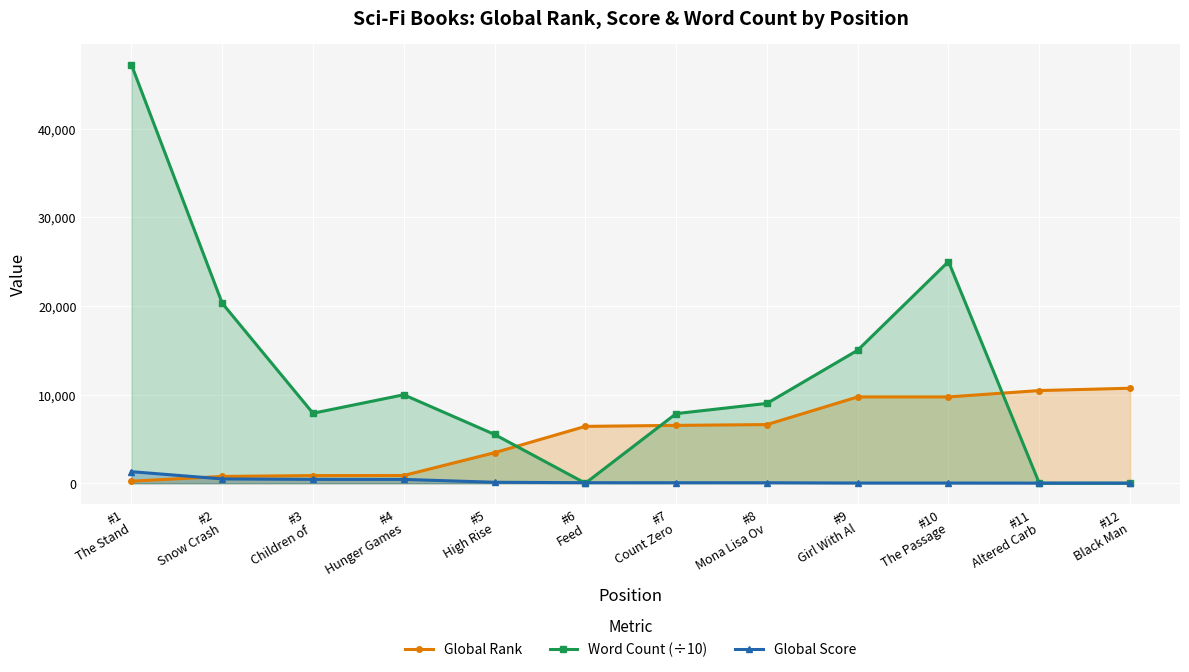

Reading right to left, transcribe all the data shown in this chart.

Global Rank: 10711.0	10450.0	9731.0	9730.0	6613.0	6523.0	6411.0	3442.0	870.0	862.0	764.0	229.0
Word Count (÷10): 0.0	0.0	25000.0	15000.0	9000.0	7850.0	0.0	5500.0	9975.0	7890.3	20300.0	47200.0
Global Score: 9.0	15.0	23.0	23.0	55.0	57.0	60.0	109.0	429.0	435.0	485.0	1302.0